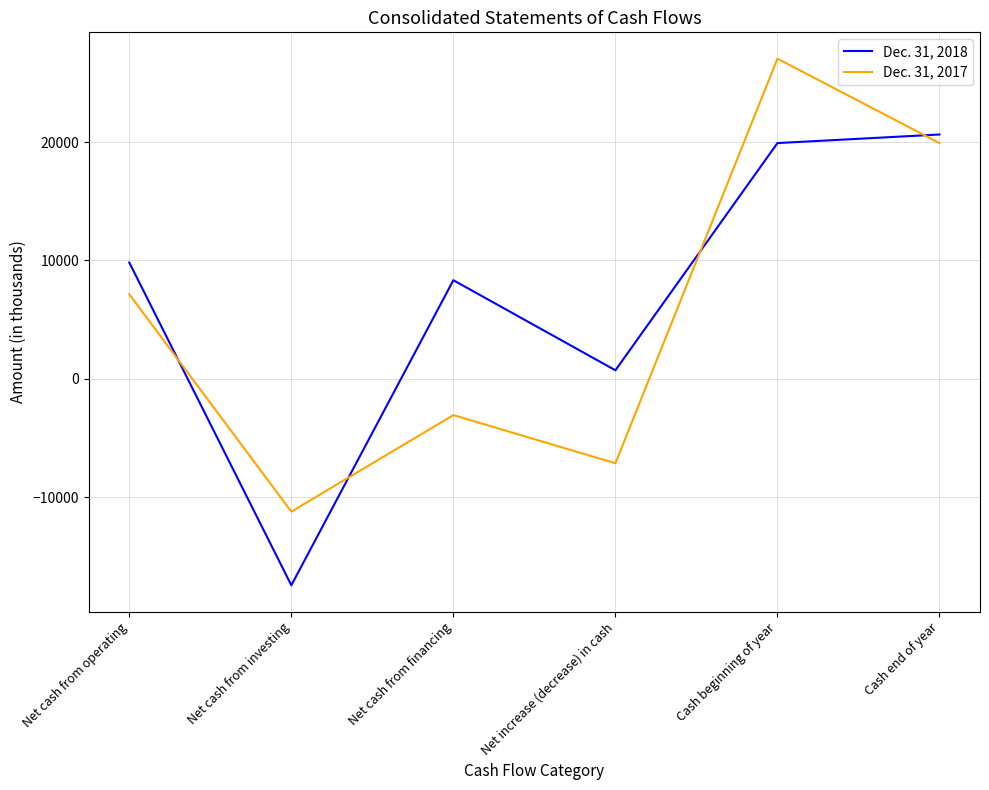

What is the spread (max minus min) of values at Net cash from financing?

11390